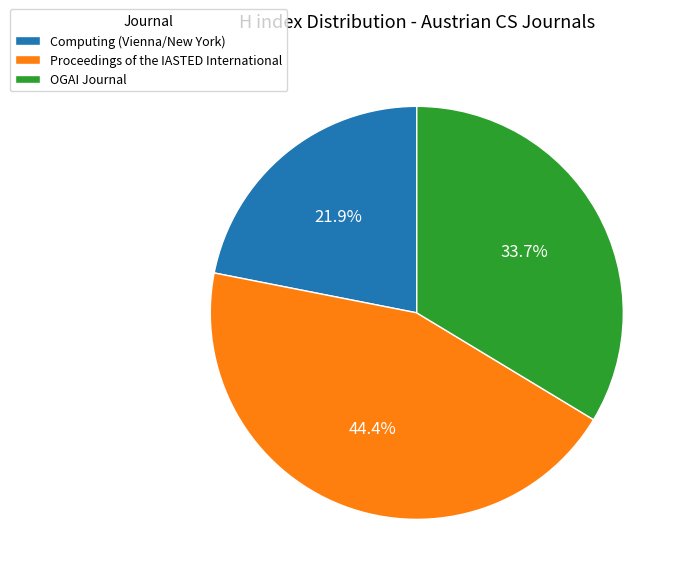

What is the ratio of the value at OGAI Journal to the value at Computing (Vienna/New York)?

1.5